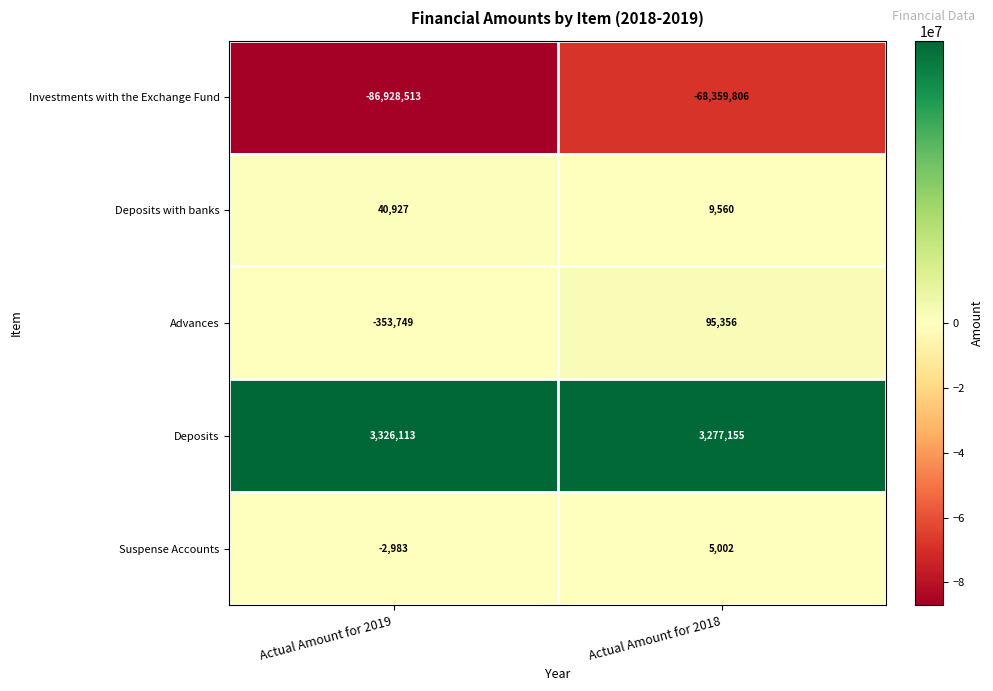

What is the sum of all Deposits with banks values?

50487